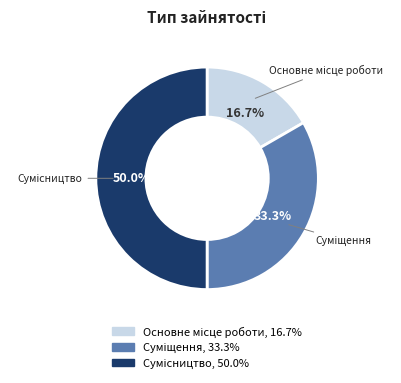

Is it true that Основне місце роботи is 17% of the pie?

True